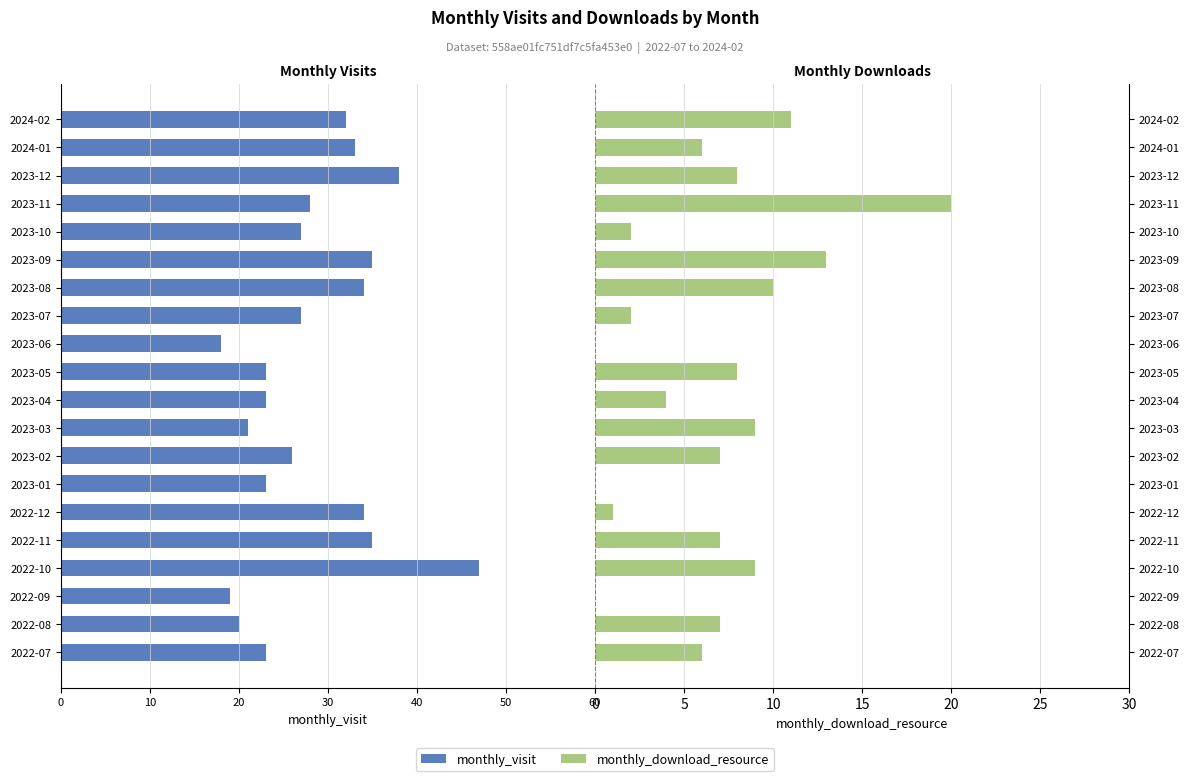

Is it true that monthly_download_resource equals 0 at 2023-01?

True